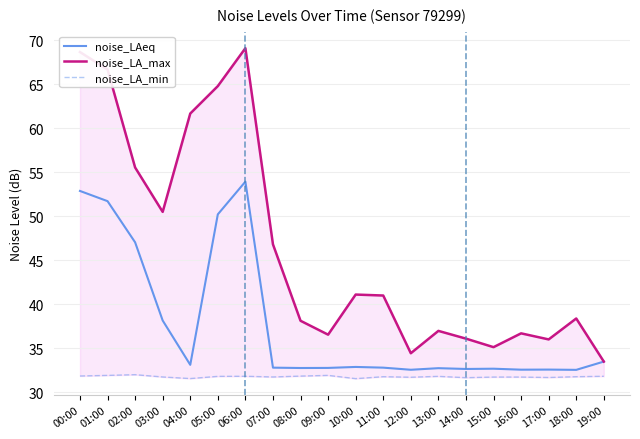

In noise_LAeq, how many points are higher than both neighbors (excluding endpoints)?

5